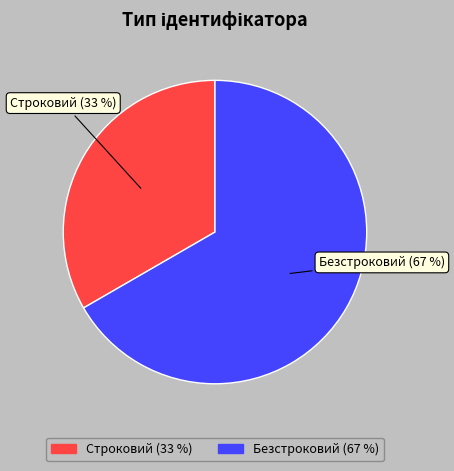

What is the majority slice?

Безстроковий